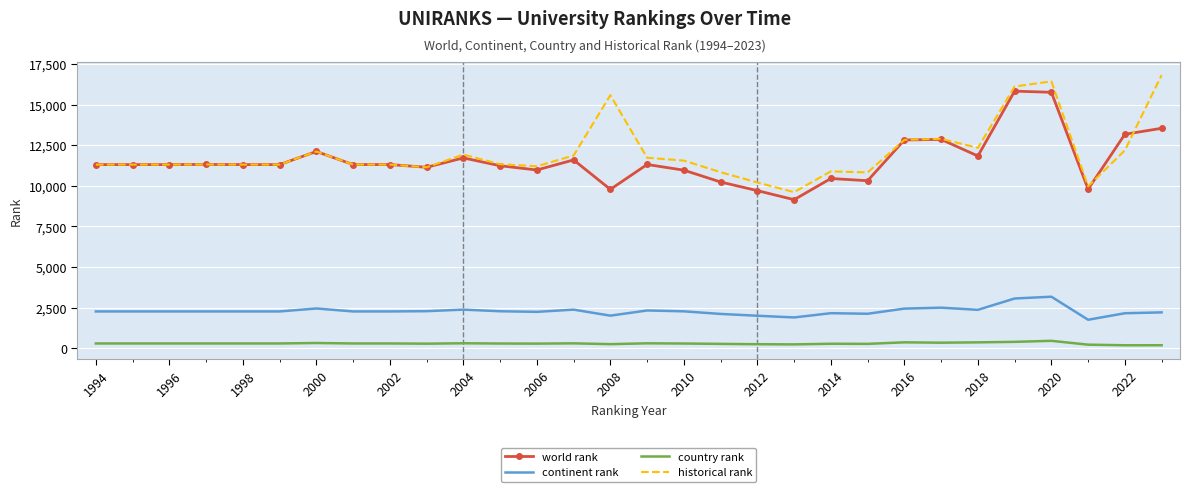

True or false: country rank and historical rank cross at least once.

False